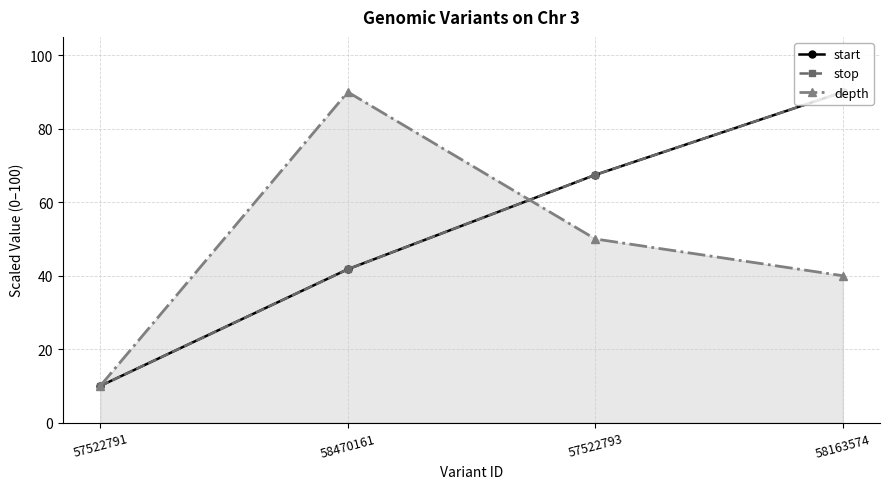

Which series has the largest total across all categories?

start